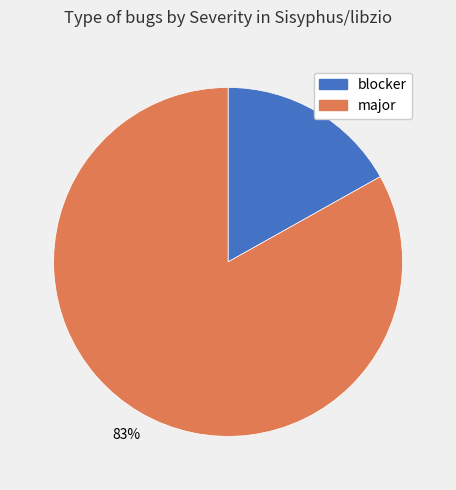

Which has a higher value, major or blocker?

major